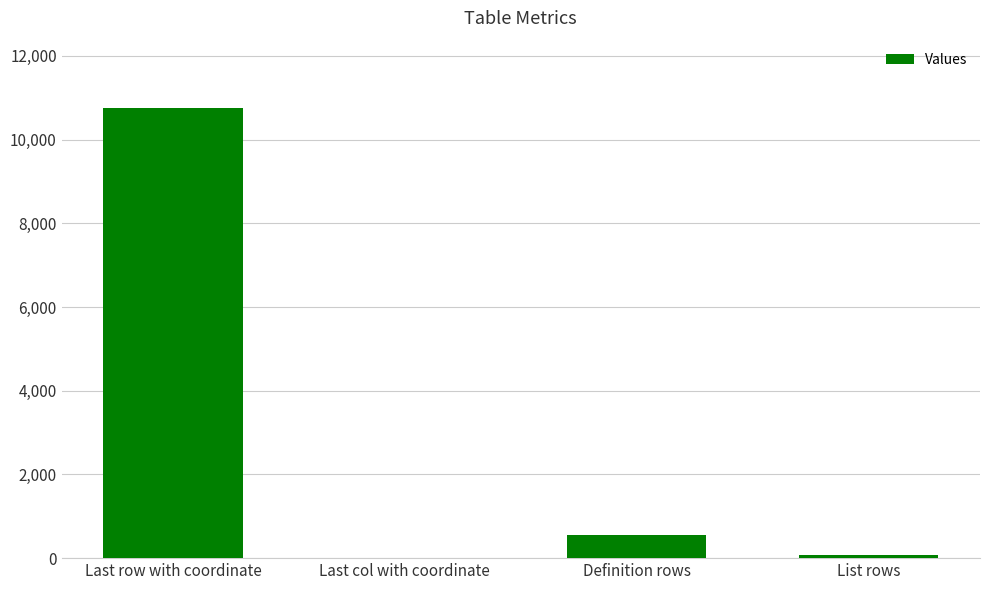

What is the greatest value displayed?

10752